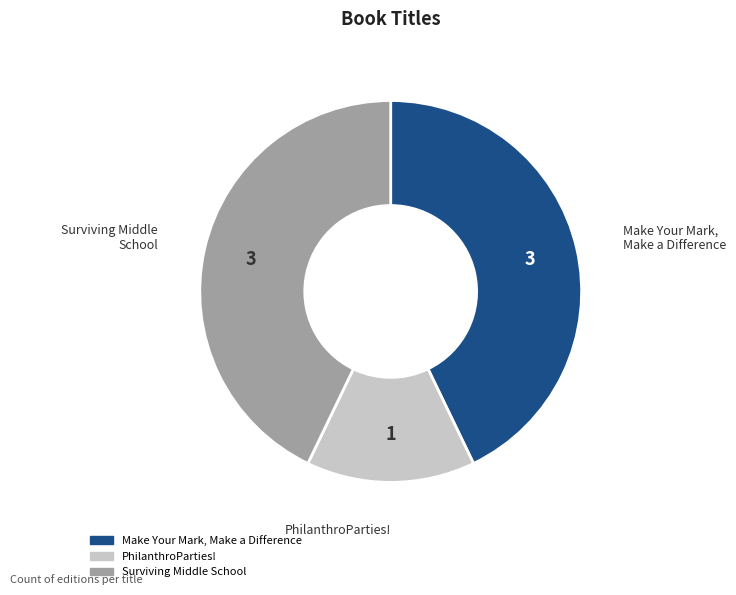

How many slices are in this pie chart?

3